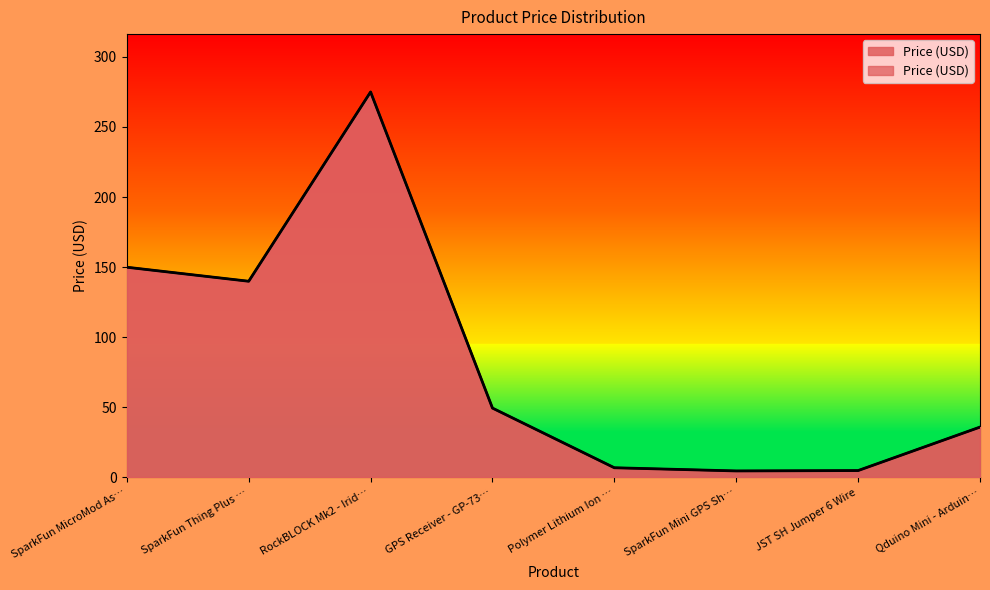

Where is the first local minimum?

SparkFun Thing Plus …